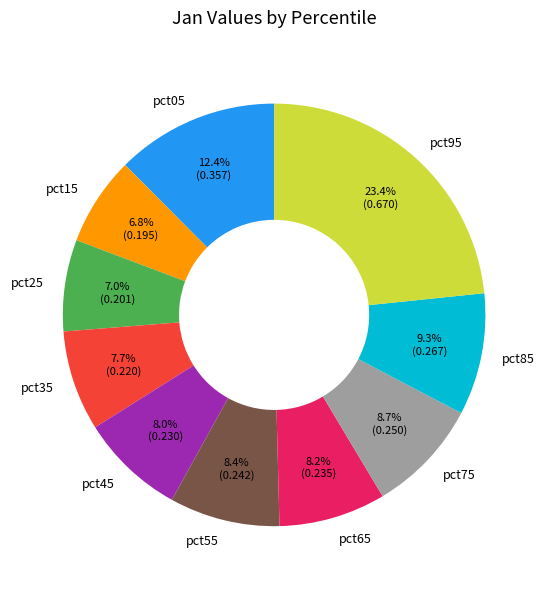

What percentage is the pct05 slice, to the nearest percent?

12%